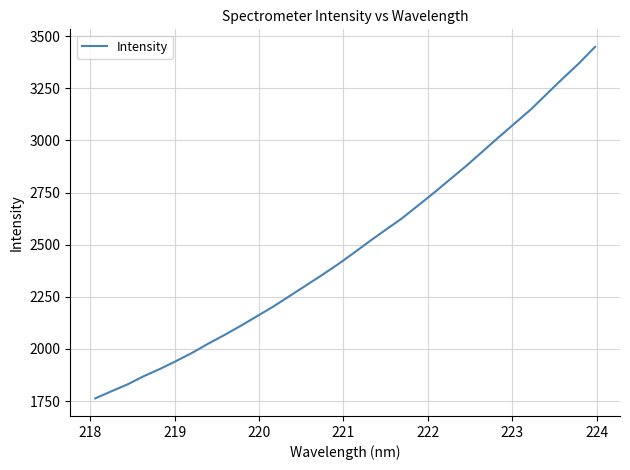

What is the smallest value displayed?

1762.7